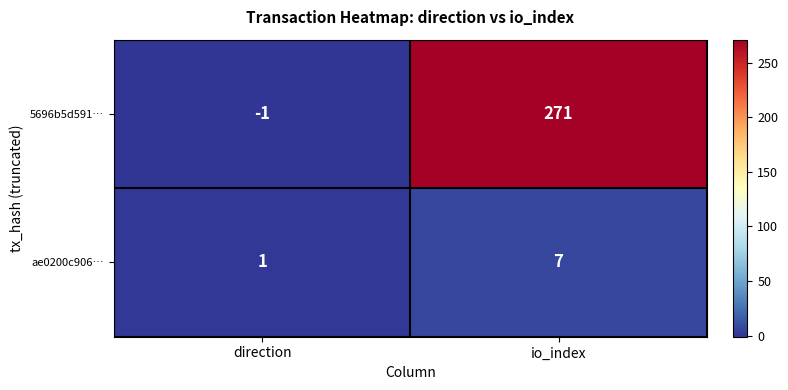

Reading left to right, extract all data points from this chart.

5696b5d591…: -1	271
ae0200c906…: 1	7